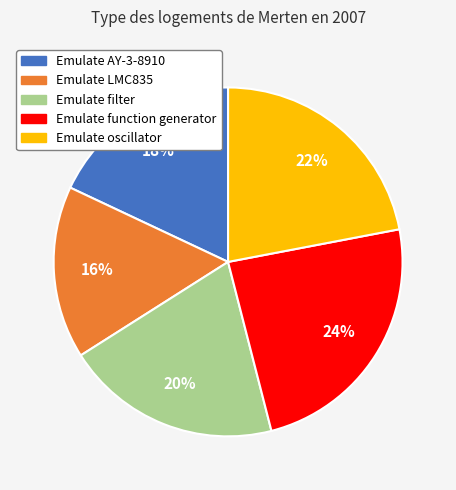

Is the sum of Emulate function generator and Emulate filter greater than half?

No